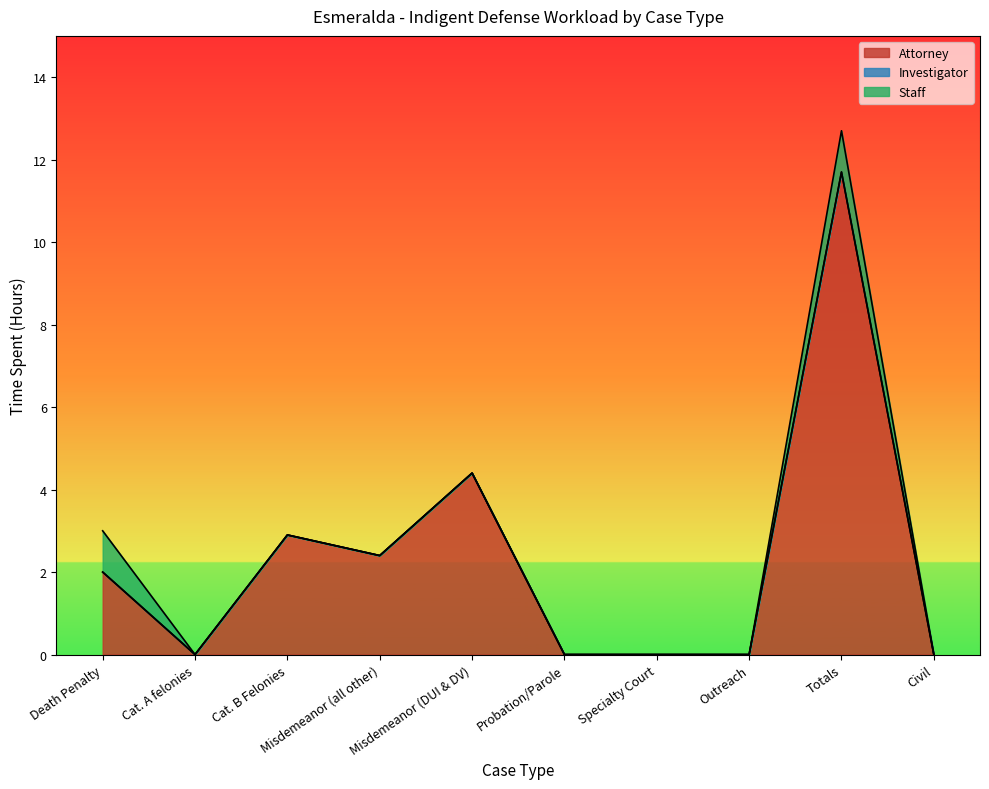

How many interior local valleys does the Attorney series have?

2